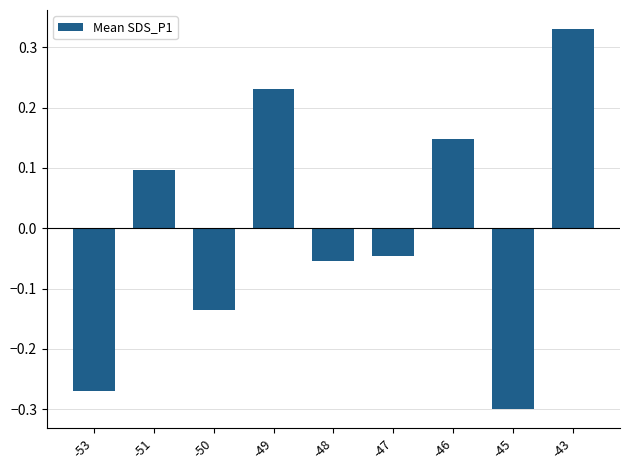

What is the difference between the maximum and minimum values?

0.6